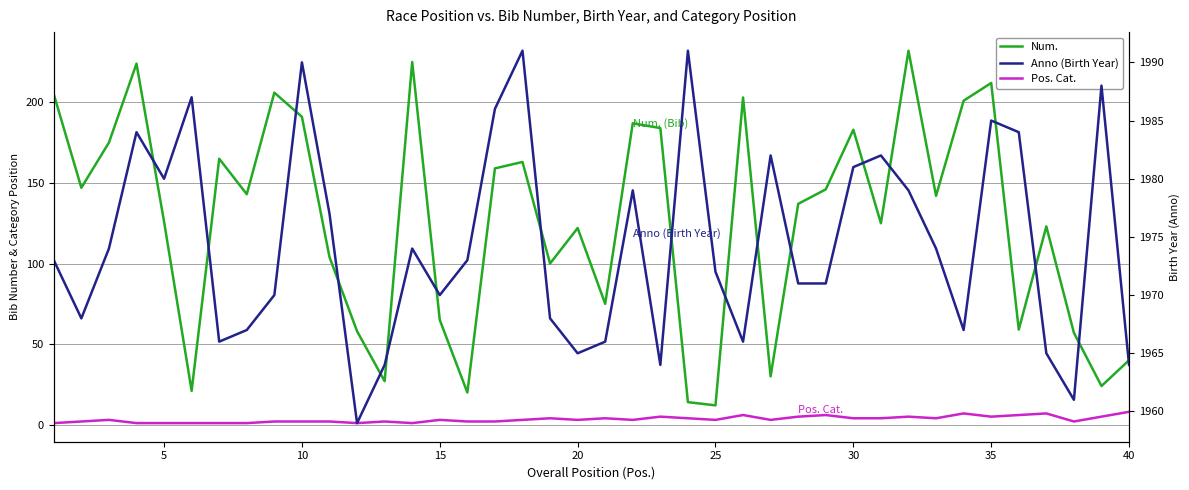

In Pos. Cat., how many points are higher than both neighbors (excluding endpoints)?

11